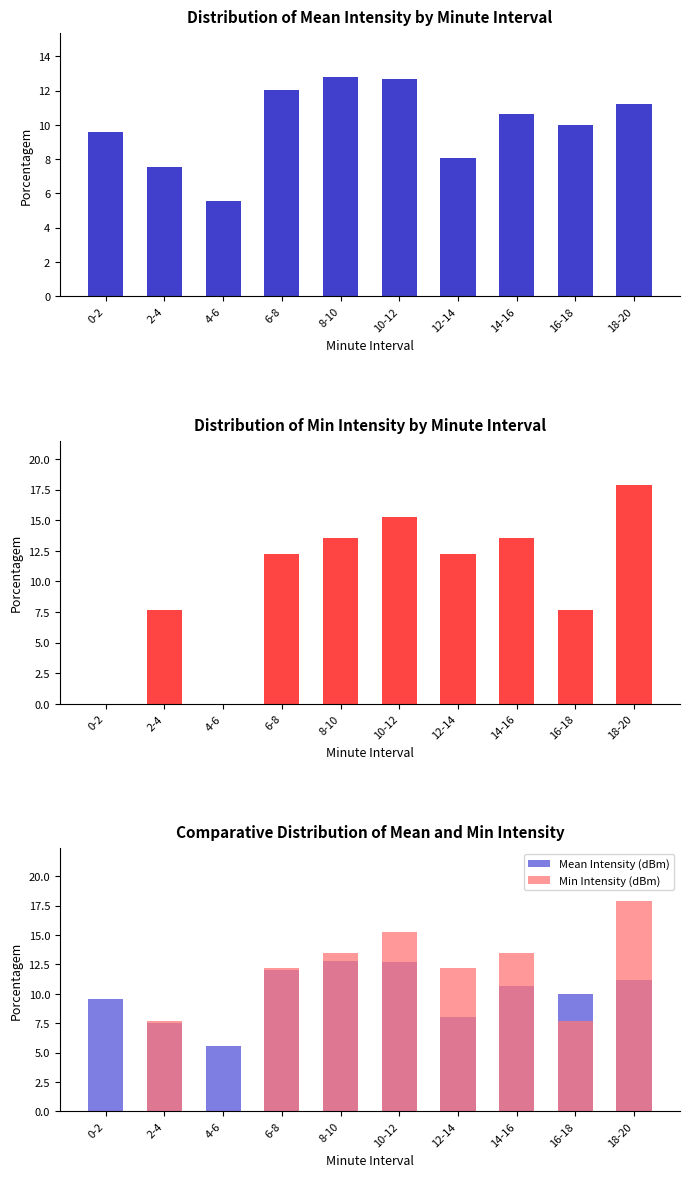

Reading left to right, list all the values displayed in this chart.

Mean Intensity (dBm): 0-2=9.6	2-4=7.5	4-6=5.5	6-8=12.1	8-10=12.8	10-12=12.7	12-14=8.0	14-16=10.6	16-18=10.0	18-20=11.2
Min Intensity (dBm): 0-2=0.0	2-4=7.7	4-6=0.0	6-8=12.2	8-10=13.5	10-12=15.2	12-14=12.2	14-16=13.5	16-18=7.7	18-20=17.9